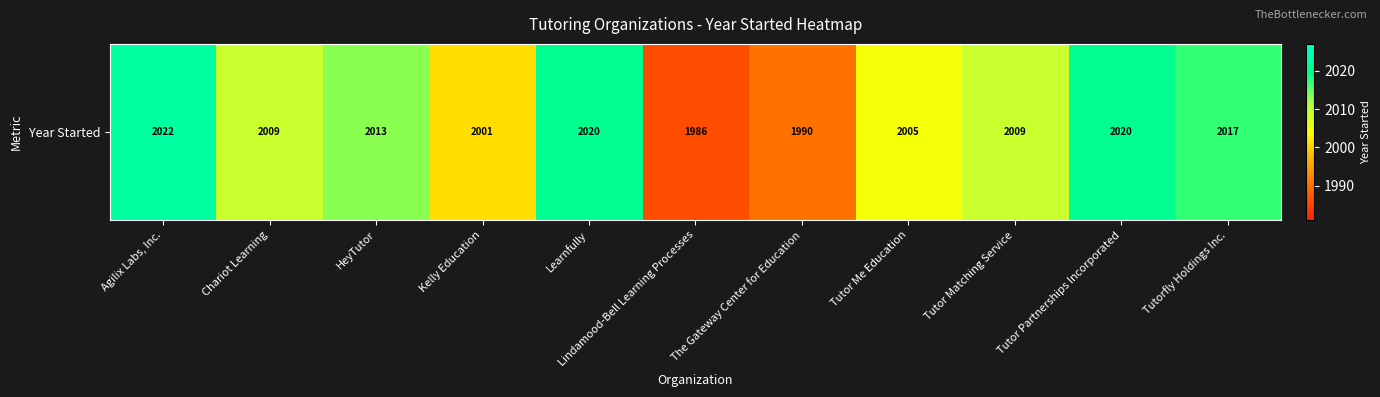

What is the greatest value displayed?

2022